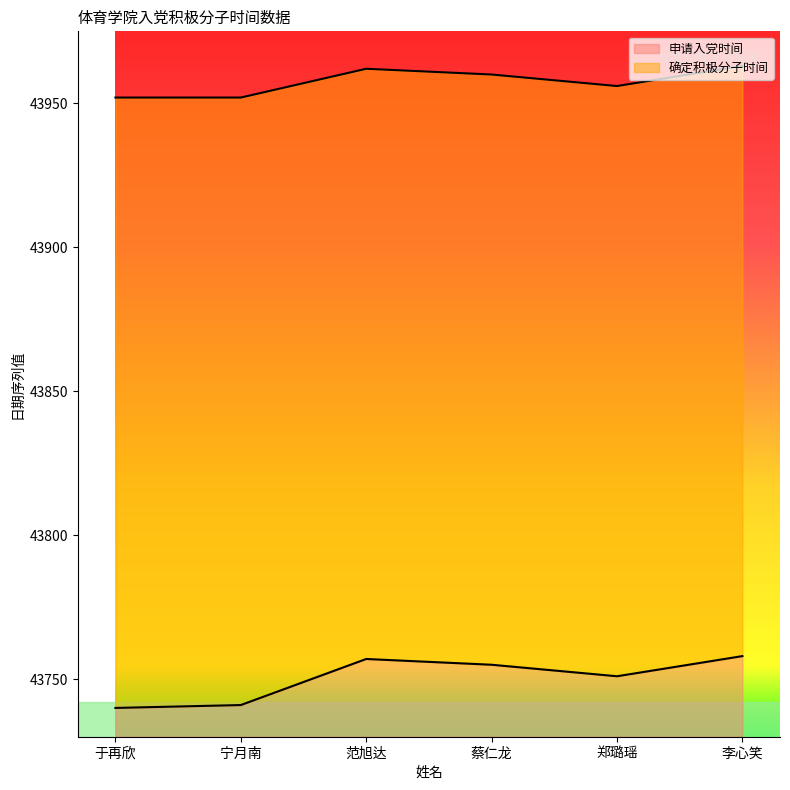

Between 范旭达 and 李心笑, which series saw the biggest shift?

申请入党时间